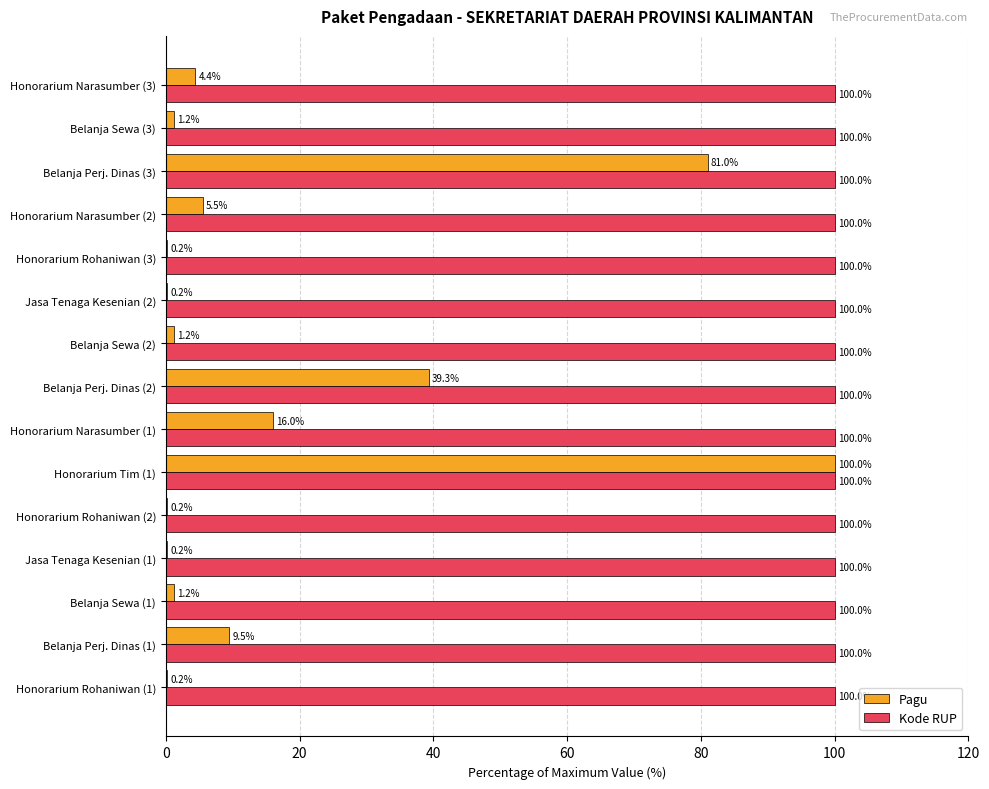

At which category is the sum across all series the highest?

Honorarium Tim (1)